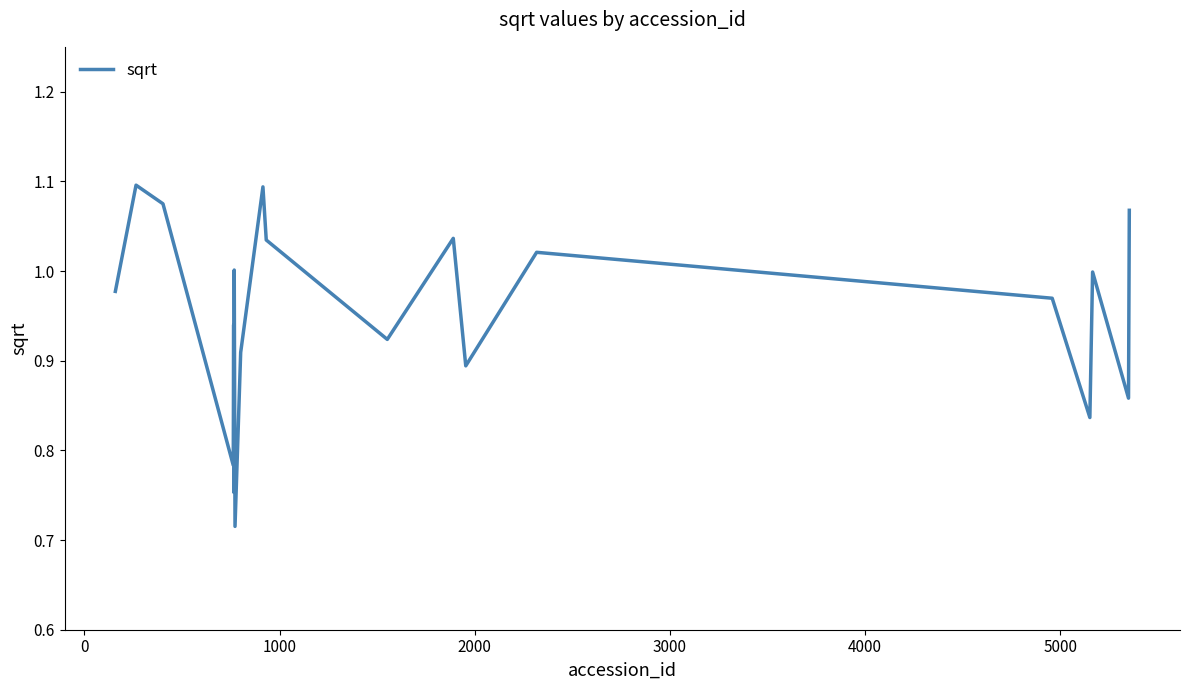

Does the chart display data point markers on the line(s)?

No